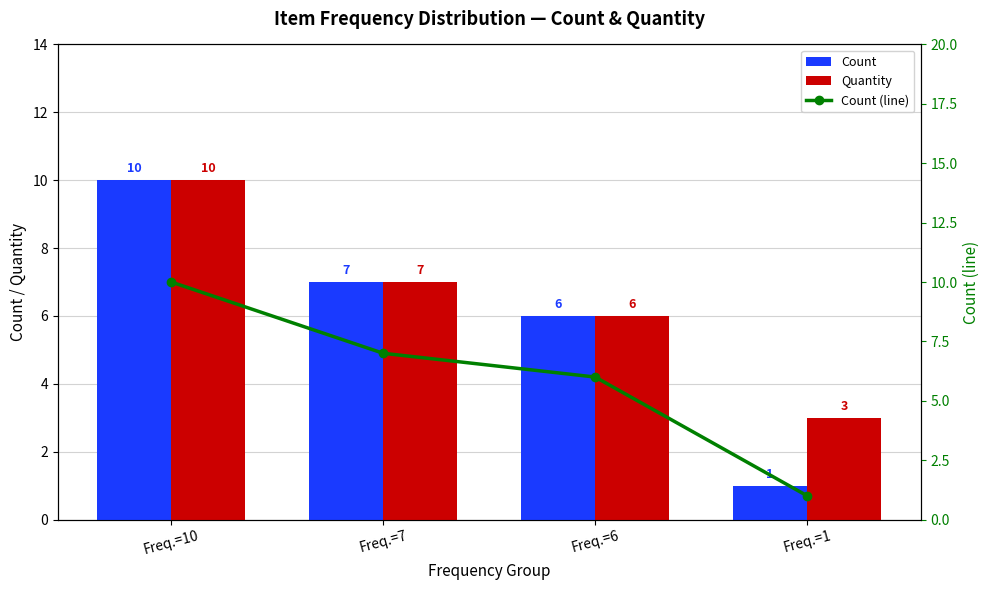

How many values in the Count (line) series are below 7?

2